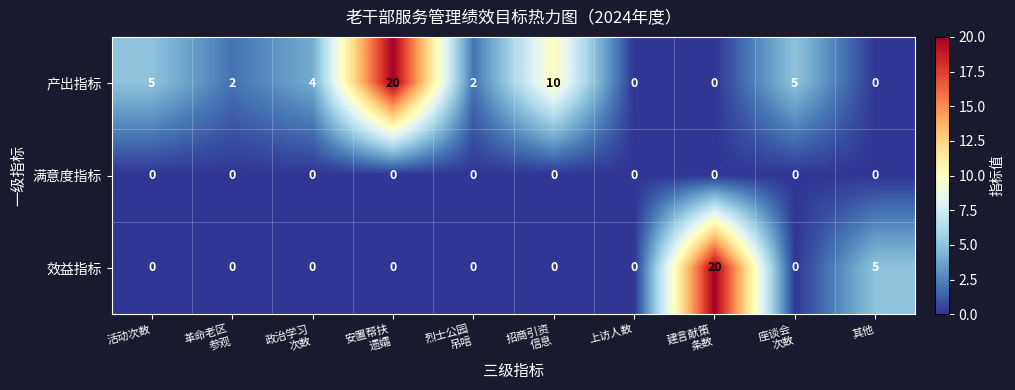

How many data points does each series have?

10